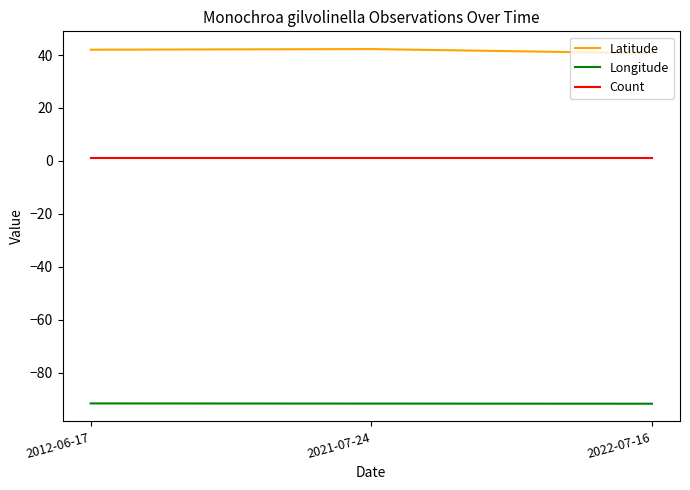

The Longitude series shows -149.9 at 2021-07-24. True or false?

False